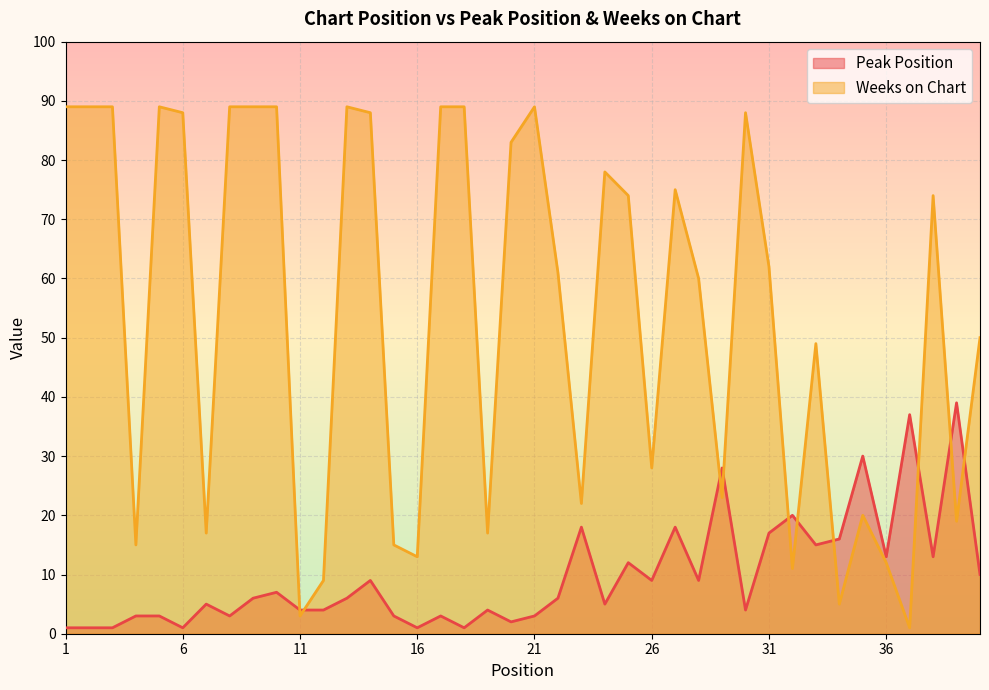

How many data points in Weeks on Chart are less than 62?

20